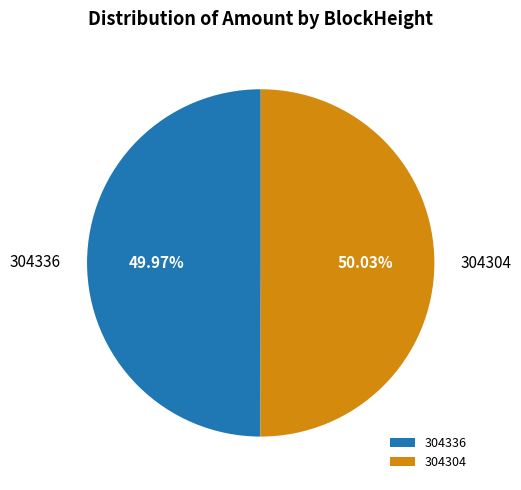

How many segments does this pie chart have?

2